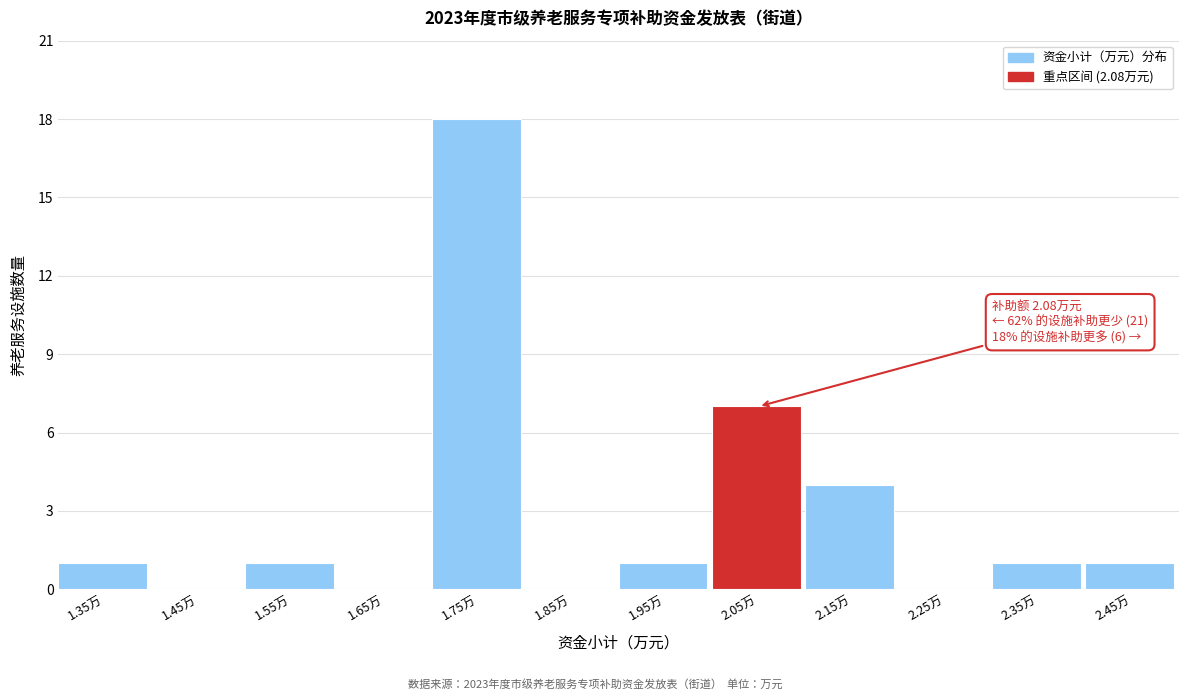

Which range on the x-axis has the tallest bar?

1.7 to 1.8